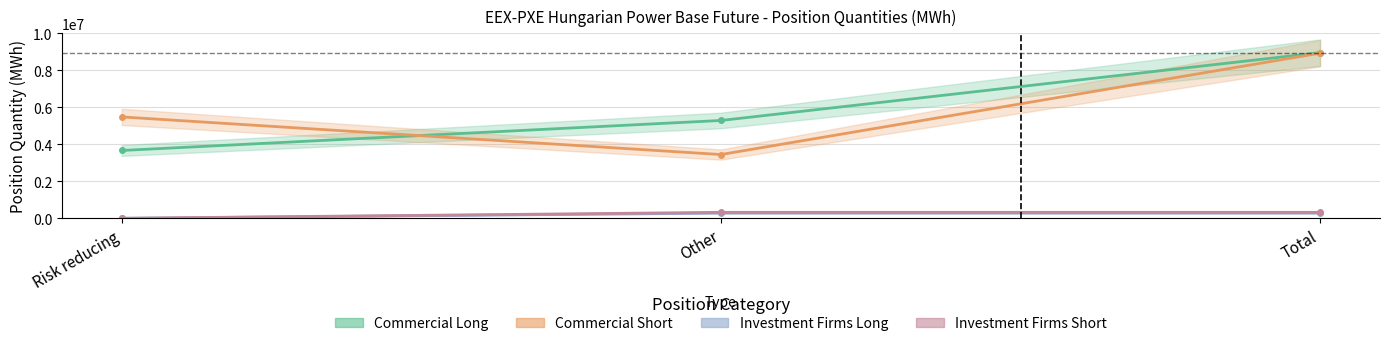

How many lines are shown in the chart?

4